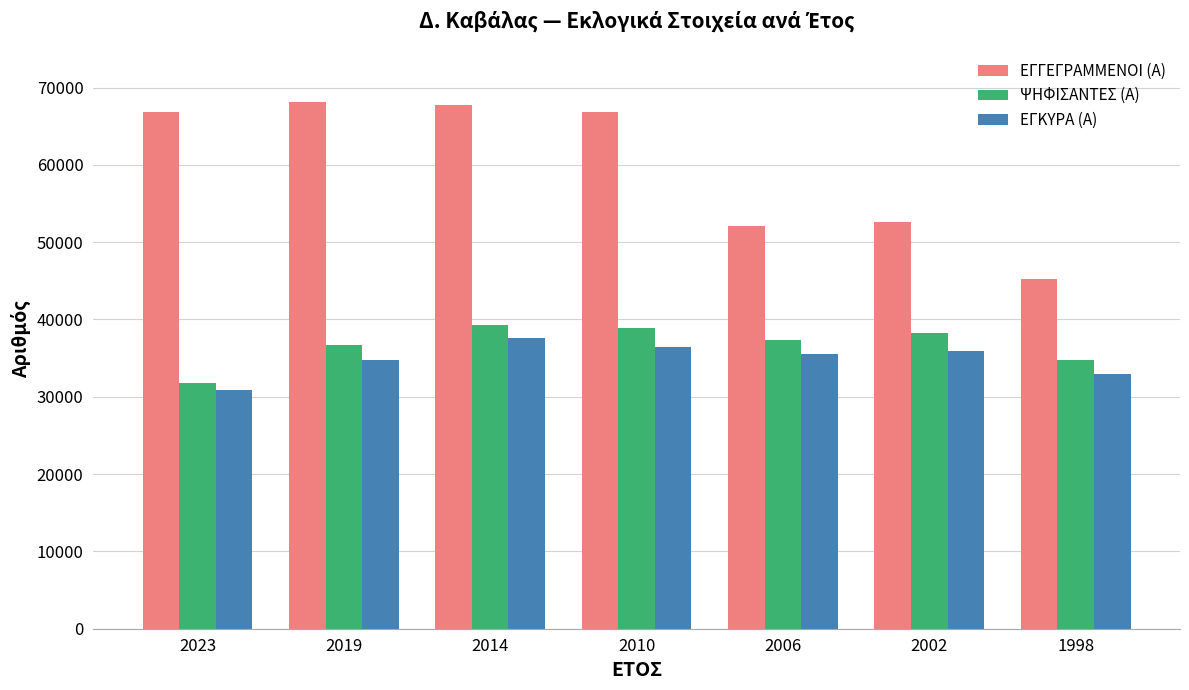

Which series has the largest total across all categories?

ΕΓΓΕΓΡΑΜΜΕΝΟΙ (Α)